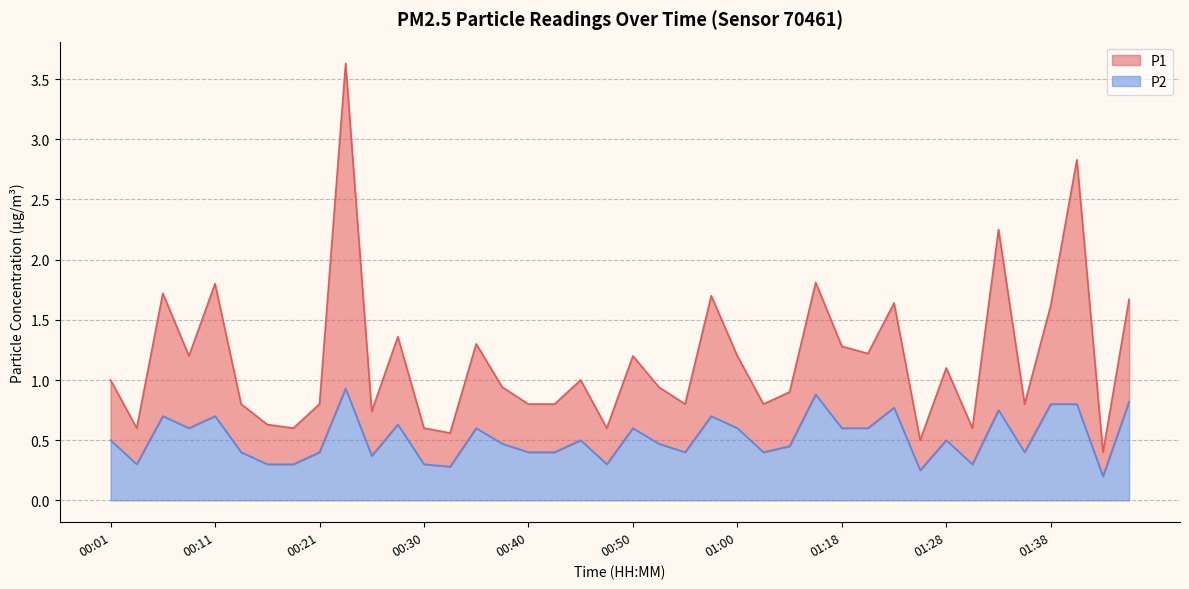

True or false: P1 and P2 intersect in this chart.

False